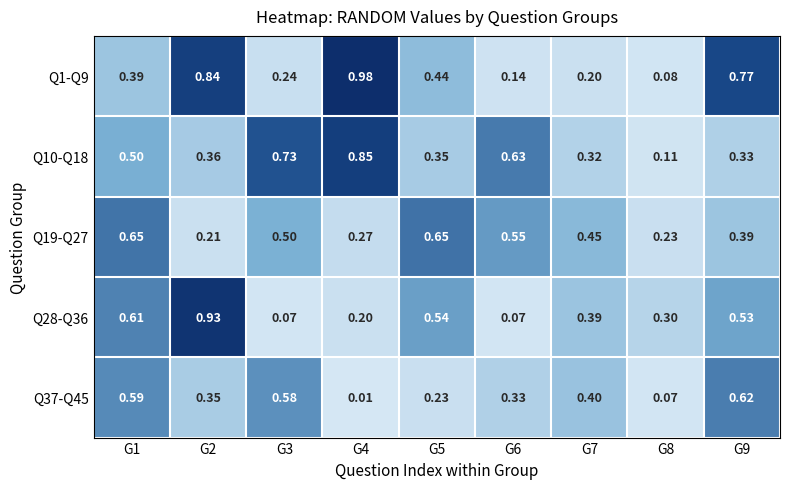

Is the value of Q37-Q45 at G7 greater than the value of Q28-Q36 at G4?

Yes